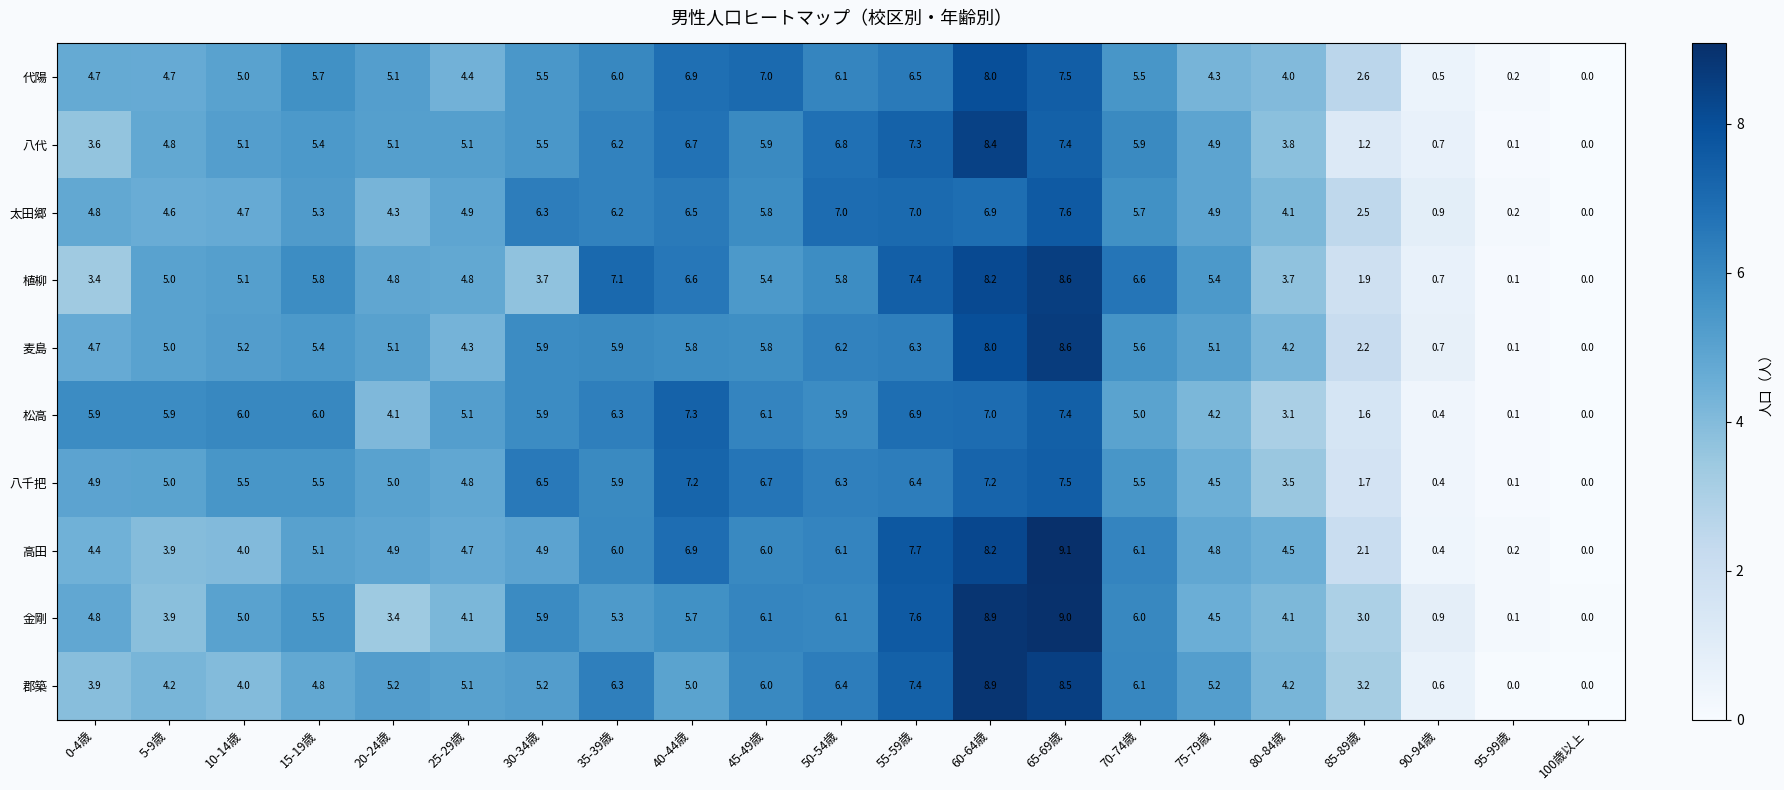

What is the total value across all series at 65-69歳?

81.2